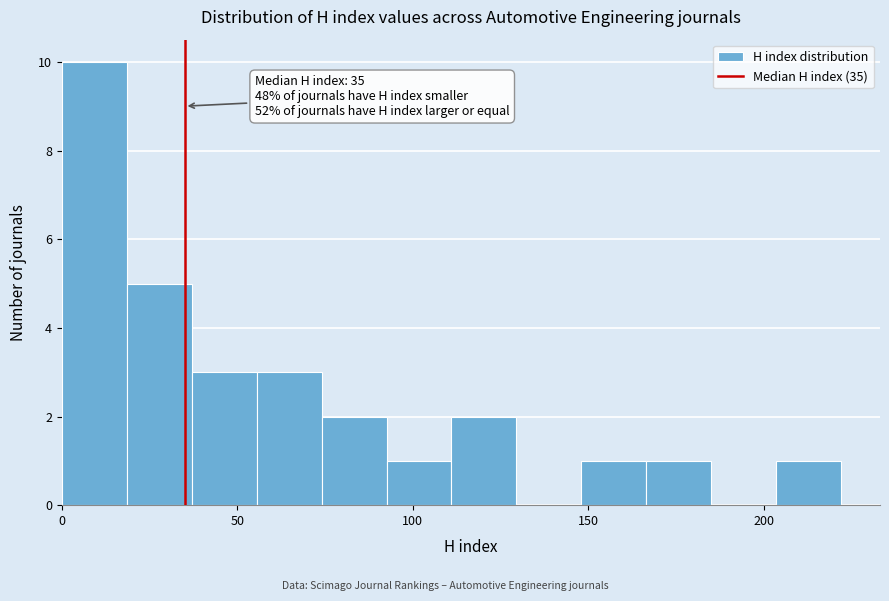

Around what value on the x-axis is the tallest bar? Give the approximate position of its centre, as read against the axis.

10